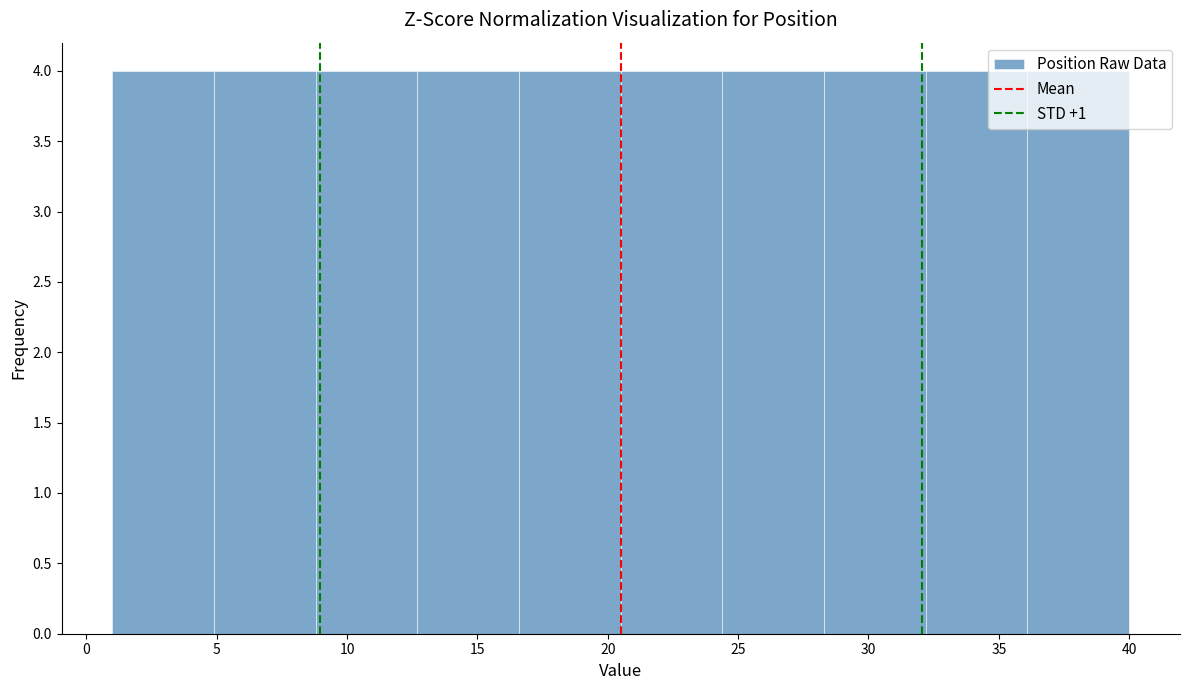

How tall is the bar that spans 36.1 to 40.0 on the x-axis? Neither the bar edges nor the heights are printed on the chart, so give them approximately, as read against the axes.

4